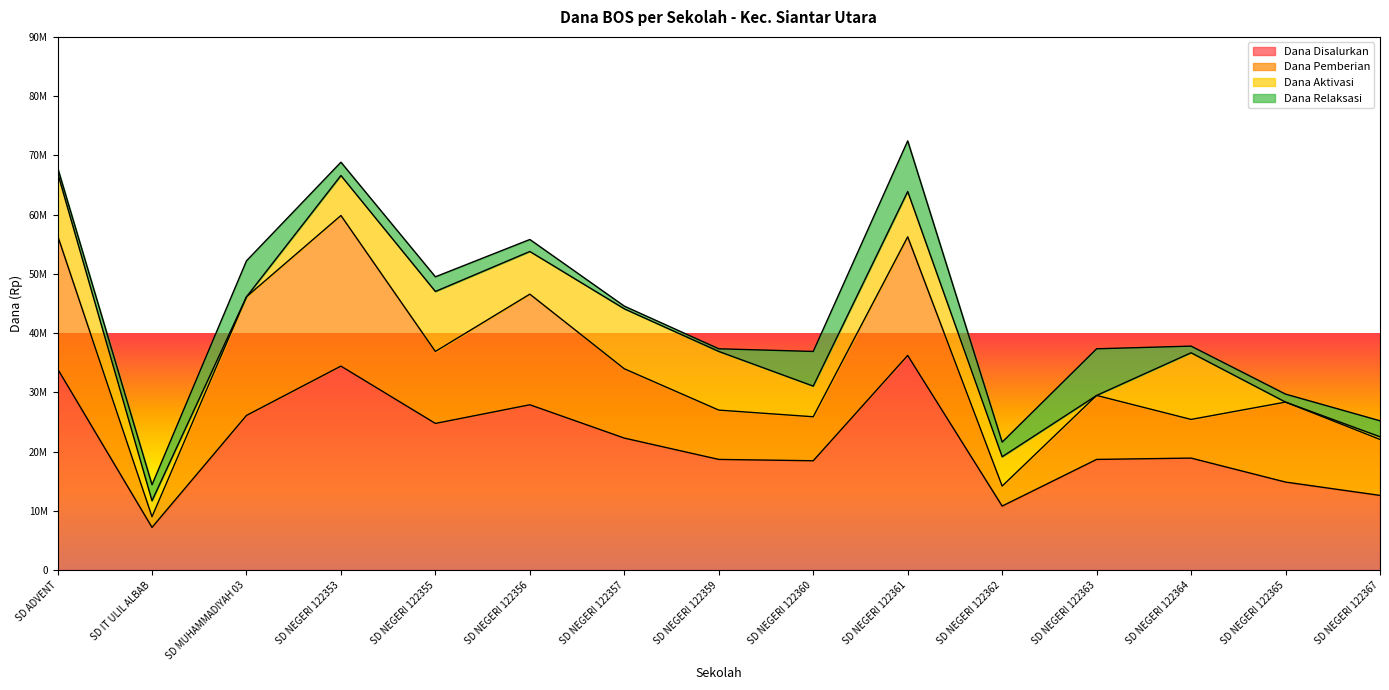

What is the spread (max minus min) of values at SD NEGERI 122357?

21825000